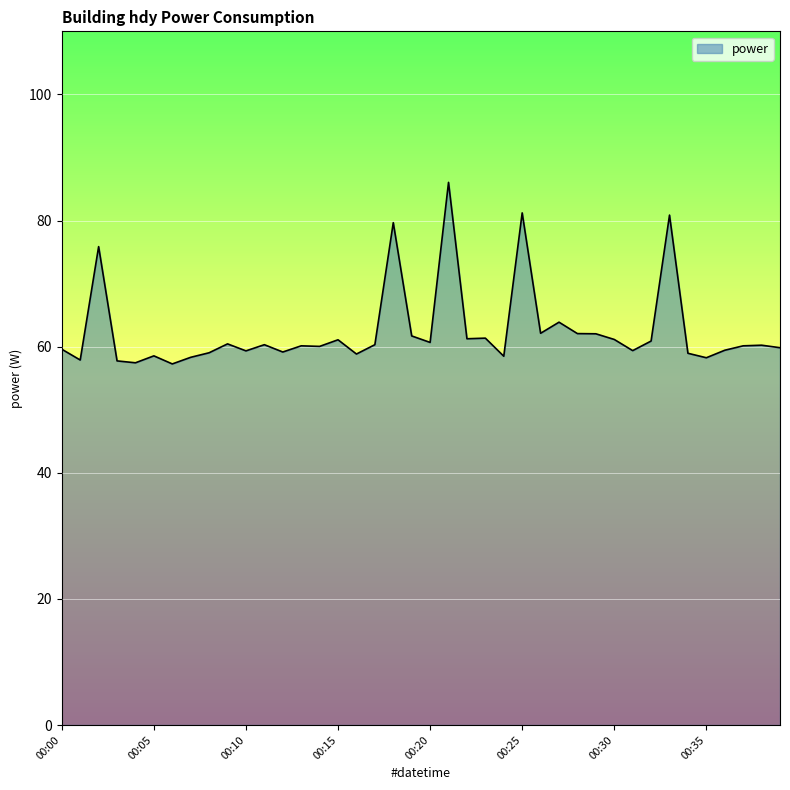

How many lines are shown in the chart?

1